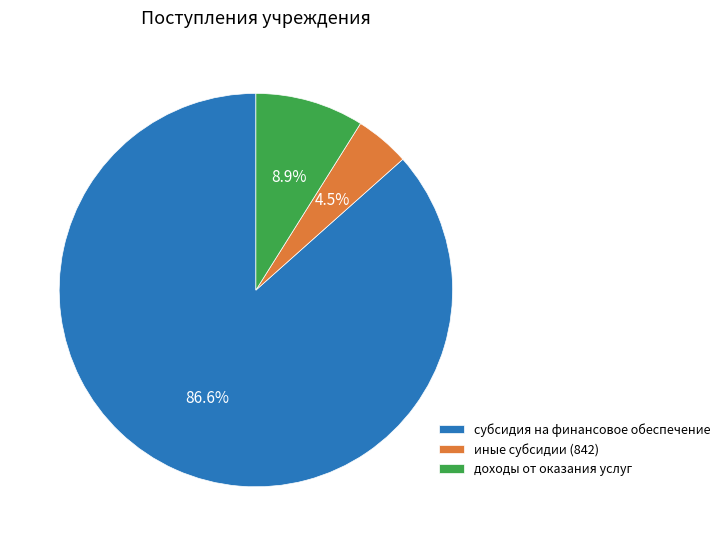

What percentage do доходы от оказания услуг and иные субсидии (842) together represent?

13.4%